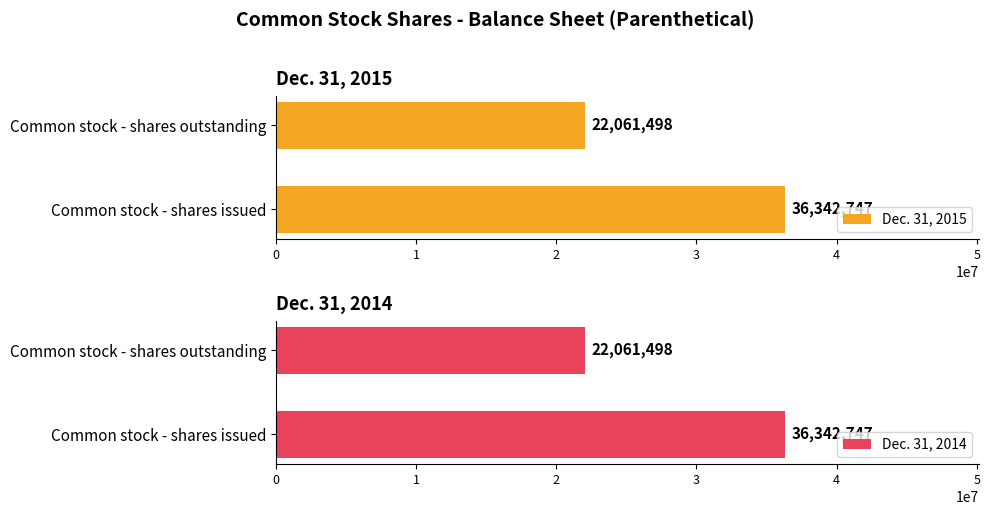

How many bars are there in each group?

2